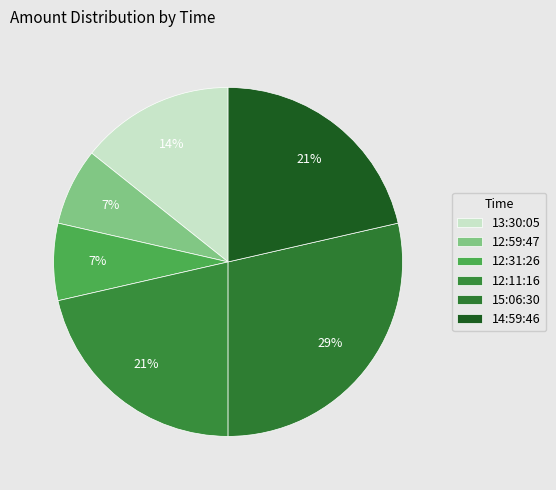

Count the number of slices in the pie.

6